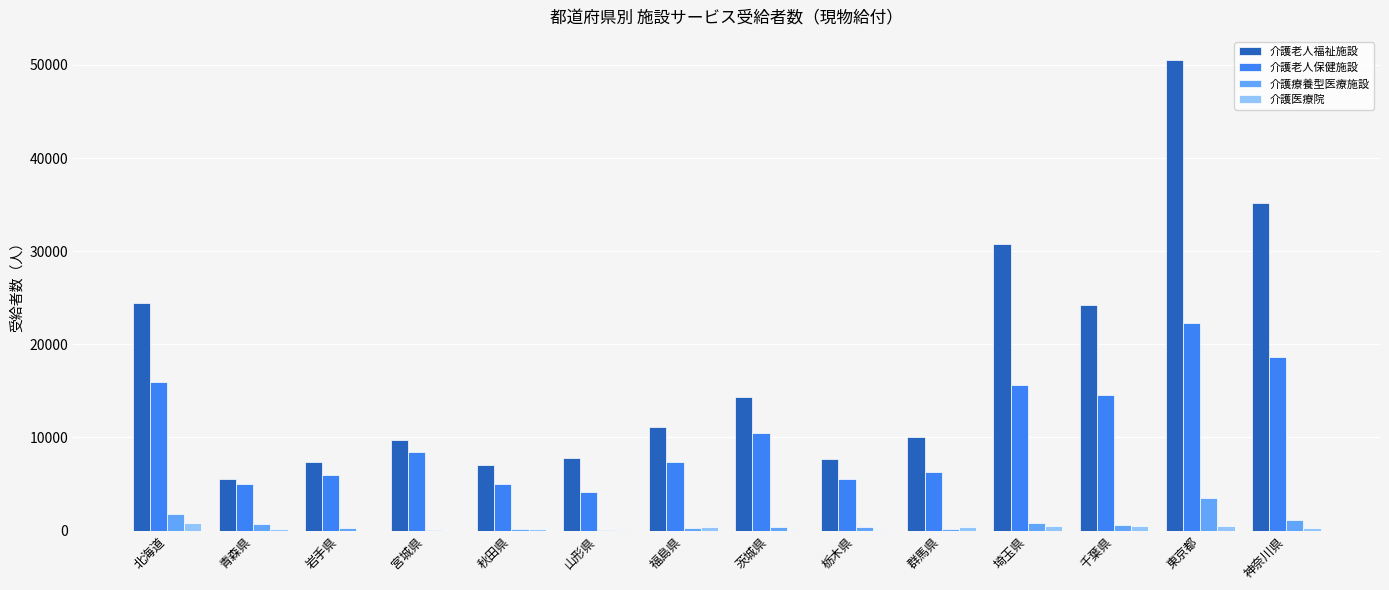

The 介護老人福祉施設 series shows 8973 at 青森県. True or false?

False